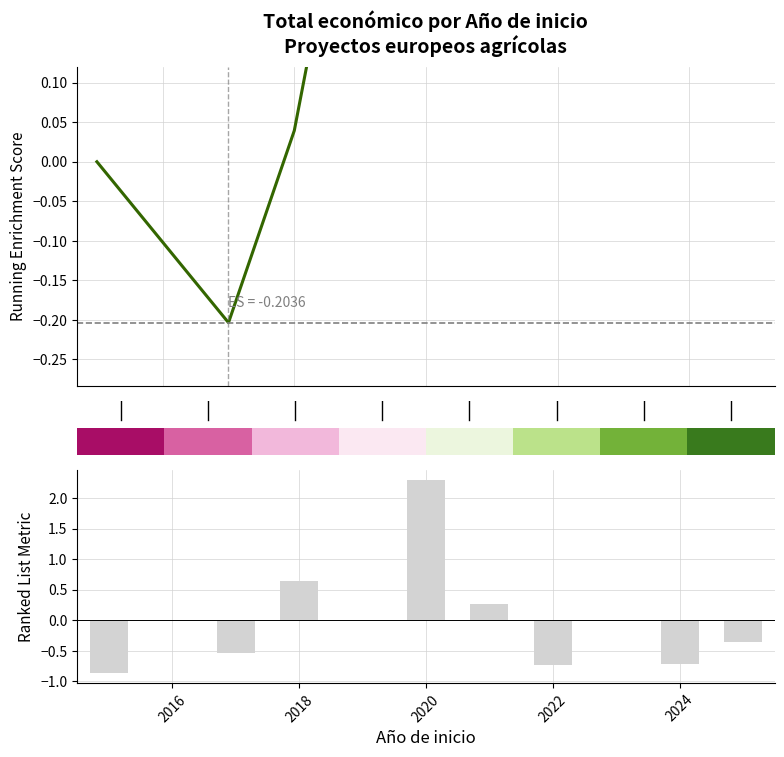

What is the minimum value shown in the chart?

-0.9